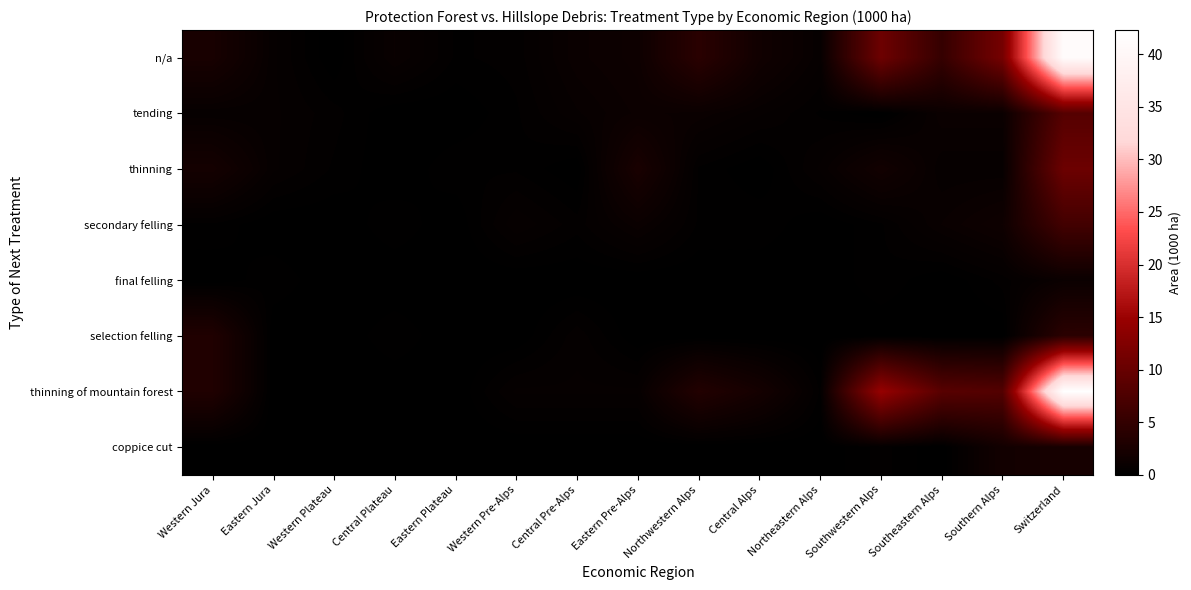

Reading left to right, list all the values displayed in this chart.

n/a: Western Jura=2.4	Eastern Jura=0.7	Western Plateau=0.0	Central Plateau=1.0	Eastern Plateau=0.3	Western Pre-Alps=0.4	Central Pre-Alps=1.1	Eastern Pre-Alps=1.4	Northwestern Alps=4.1	Central Alps=1.7	Northeastern Alps=0.7	Southwestern Alps=10.6	Southeastern Alps=5.2	Southern Alps=11.4	Switzerland=41.3
tending: Western Jura=0.7	Eastern Jura=0.7	Western Plateau=0.4	Central Plateau=0.0	Eastern Plateau=0.0	Western Pre-Alps=0.3	Central Pre-Alps=0.8	Eastern Pre-Alps=1.2	Northwestern Alps=1.1	Central Alps=0.7	Northeastern Alps=0.3	Southwestern Alps=0.0	Southeastern Alps=1.1	Southern Alps=1.1	Switzerland=8.3
thinning: Western Jura=2.1	Eastern Jura=0.7	Western Plateau=0.3	Central Plateau=0.0	Eastern Plateau=0.3	Western Pre-Alps=0.3	Central Pre-Alps=0.0	Eastern Pre-Alps=2.5	Northwestern Alps=0.3	Central Alps=0.0	Northeastern Alps=0.7	Southwestern Alps=1.8	Southeastern Alps=0.7	Southern Alps=0.7	Switzerland=10.5
secondary felling: Western Jura=0.3	Eastern Jura=0.0	Western Plateau=0.0	Central Plateau=0.3	Eastern Plateau=0.0	Western Pre-Alps=0.8	Central Pre-Alps=0.4	Eastern Pre-Alps=1.1	Northwestern Alps=0.3	Central Alps=0.3	Northeastern Alps=0.0	Southwestern Alps=0.3	Southeastern Alps=1.0	Southern Alps=1.5	Switzerland=6.5
final felling: Western Jura=0.0	Eastern Jura=0.3	Western Plateau=0.0	Central Plateau=0.0	Eastern Plateau=0.0	Western Pre-Alps=0.0	Central Pre-Alps=0.0	Eastern Pre-Alps=0.0	Northwestern Alps=0.0	Central Alps=0.0	Northeastern Alps=0.0	Southwestern Alps=0.3	Southeastern Alps=0.0	Southern Alps=0.4	Switzerland=1.1
selection felling: Western Jura=3.2	Eastern Jura=0.0	Western Plateau=0.0	Central Plateau=0.3	Eastern Plateau=0.0	Western Pre-Alps=0.0	Central Pre-Alps=0.6	Eastern Pre-Alps=0.0	Northwestern Alps=0.0	Central Alps=0.0	Northeastern Alps=0.0	Southwestern Alps=0.0	Southeastern Alps=0.0	Southern Alps=0.0	Switzerland=4.2
thinning of mountain forest: Western Jura=3.2	Eastern Jura=0.0	Western Plateau=0.0	Central Plateau=0.0	Eastern Plateau=0.0	Western Pre-Alps=0.7	Central Pre-Alps=0.7	Eastern Pre-Alps=0.7	Northwestern Alps=3.4	Central Alps=2.1	Northeastern Alps=0.3	Southwestern Alps=14.6	Southeastern Alps=8.6	Southern Alps=8.1	Switzerland=42.3
coppice cut: Western Jura=0.0	Eastern Jura=0.0	Western Plateau=0.0	Central Plateau=0.0	Eastern Plateau=0.0	Western Pre-Alps=0.0	Central Pre-Alps=0.0	Eastern Pre-Alps=0.0	Northwestern Alps=0.0	Central Alps=0.0	Northeastern Alps=0.0	Southwestern Alps=0.4	Southeastern Alps=0.0	Southern Alps=1.9	Switzerland=2.3